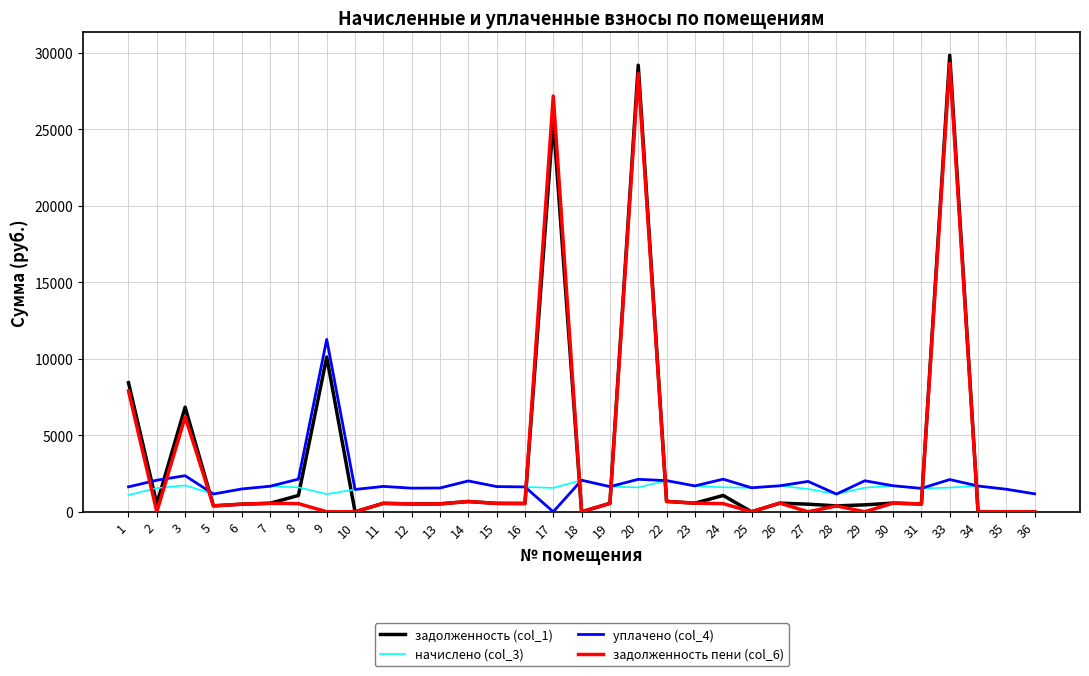

True or false: начислено (col_3) and задолженность (col_1) cross at least once.

True